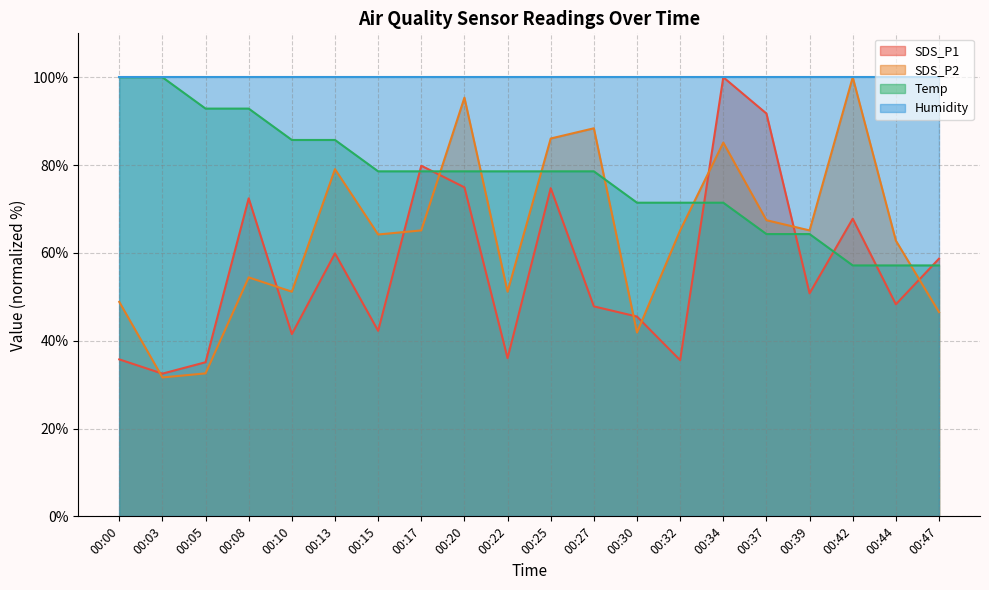

What is the value of the SDS_P1 point at the 16th from the left?

91.7